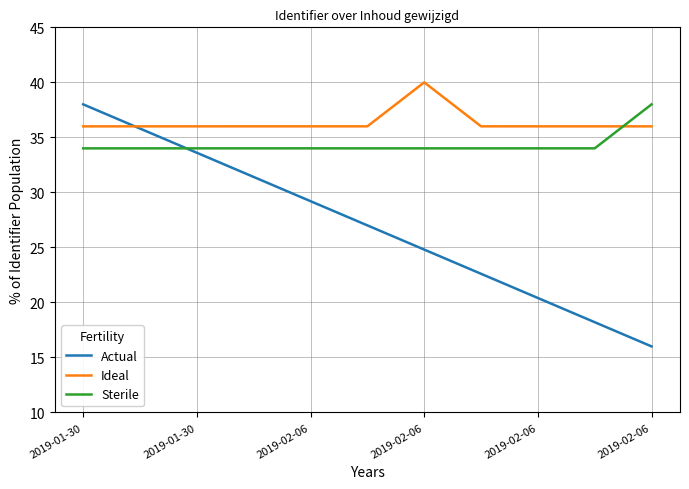

Which series has the widest spread of values?

Actual